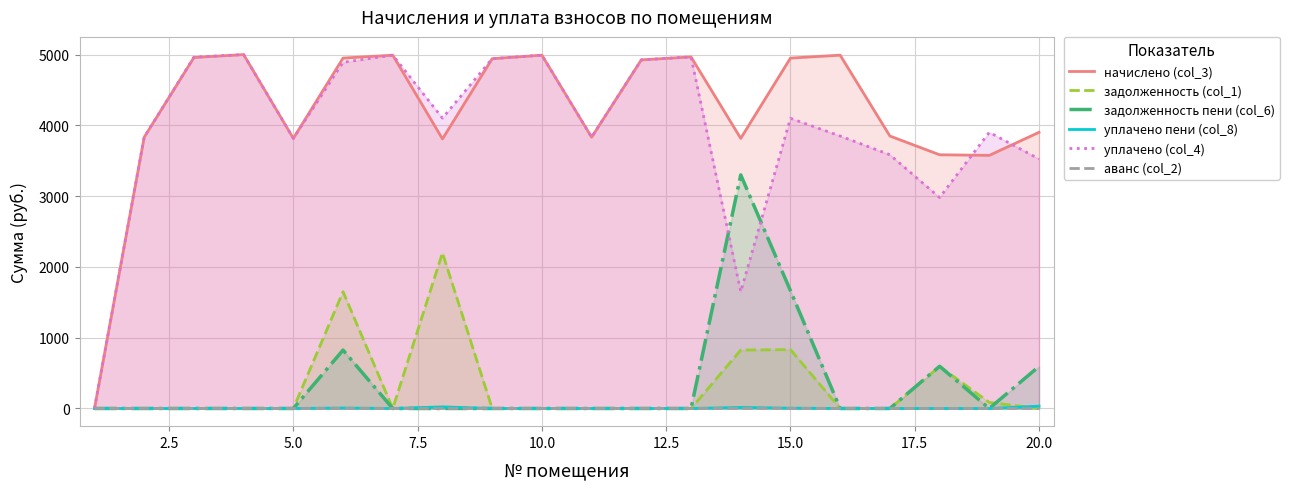

Which series has the largest total across all categories?

начислено (col_3)